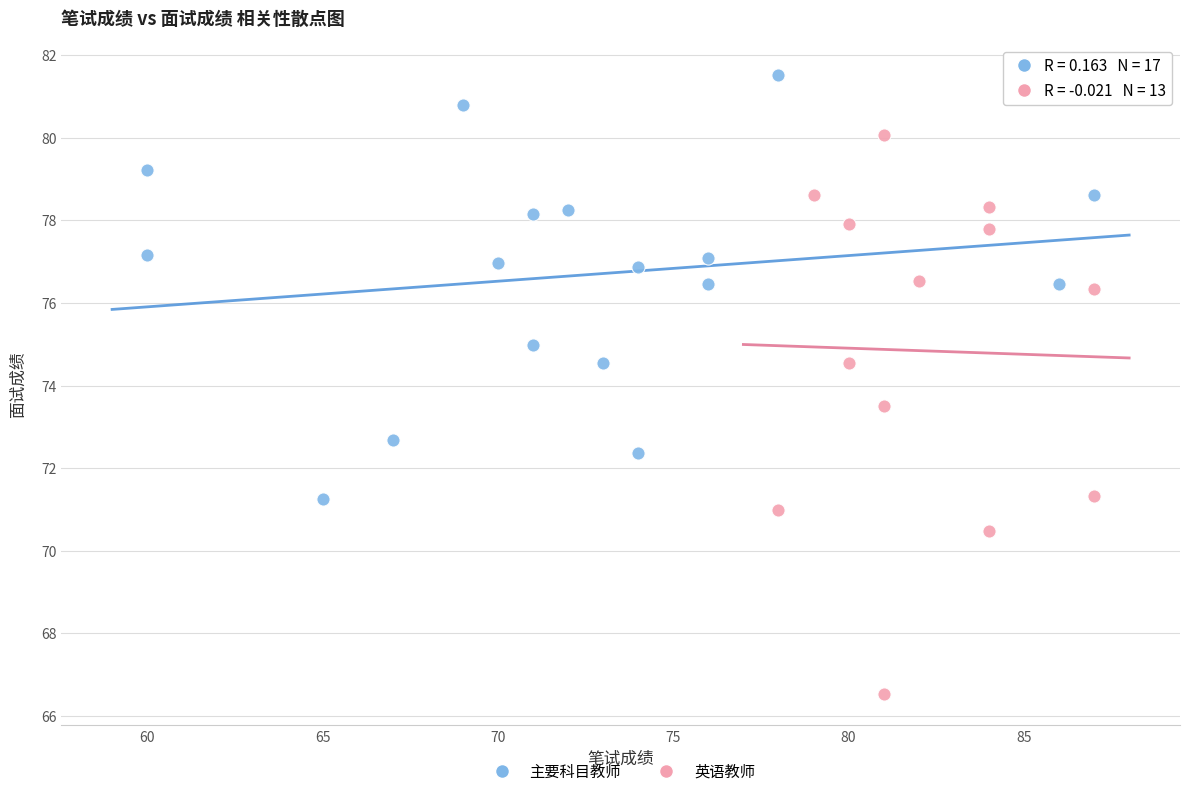

Which series has the widest spread of Y values?

英语教师